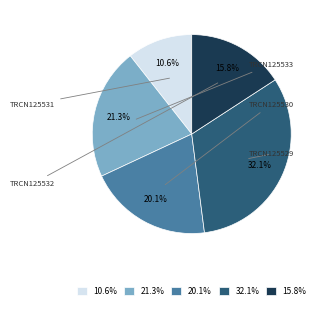

Do 15.8% and 21.3% together represent more than half of the pie?

No